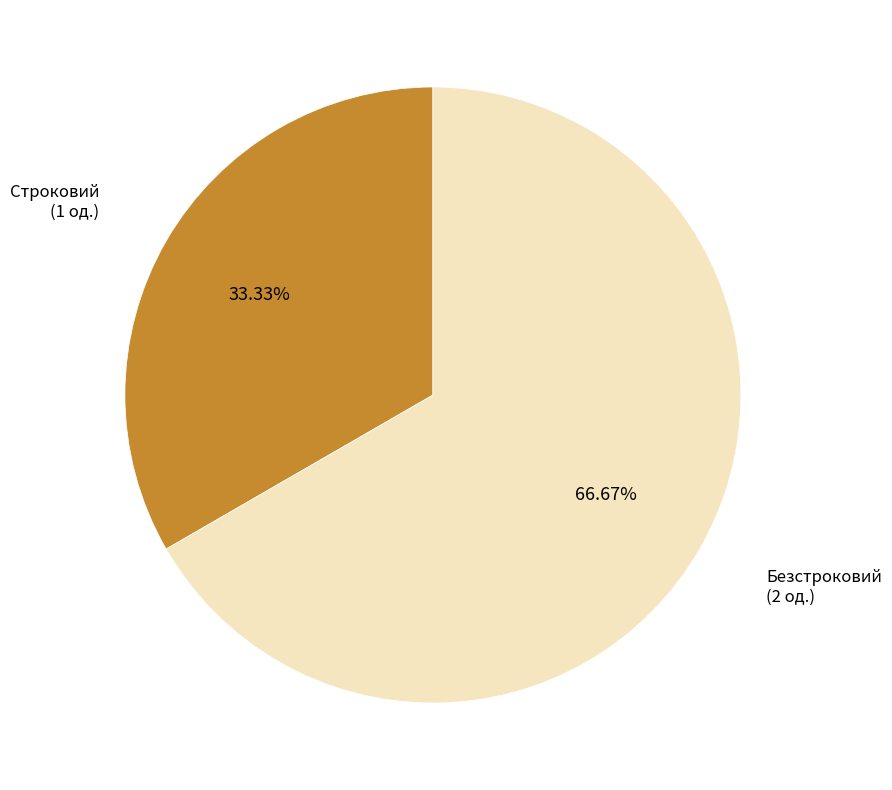

To the nearest percent, what is the average slice percentage?

50%